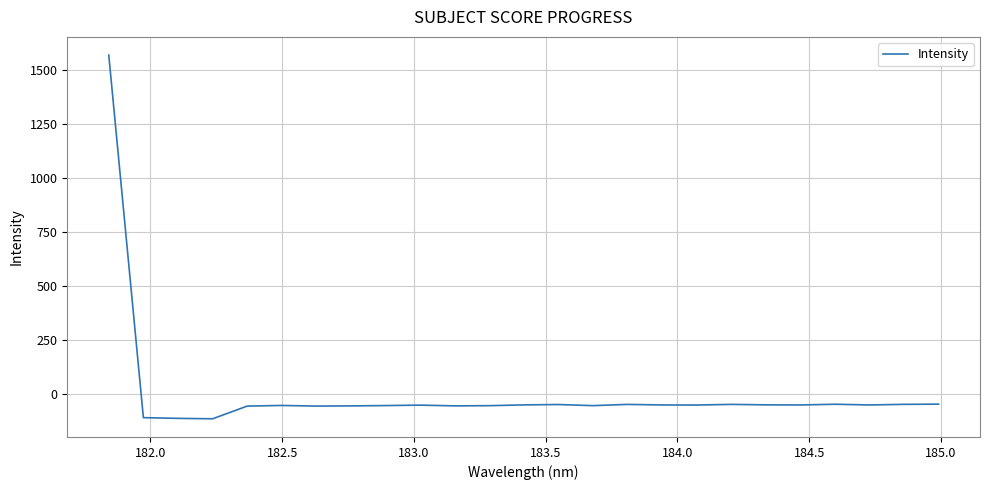

What is the maximum value shown in the chart?

1567.7